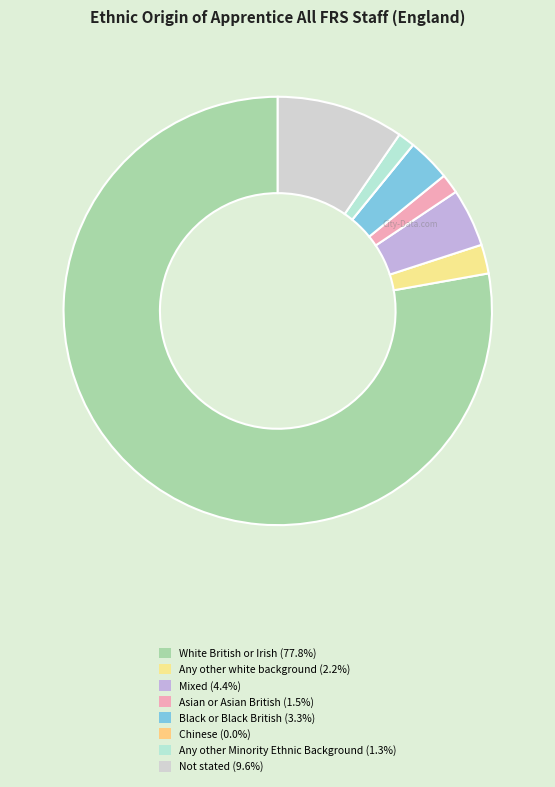

Is it true that Black or Black British is 3% of the pie?

True